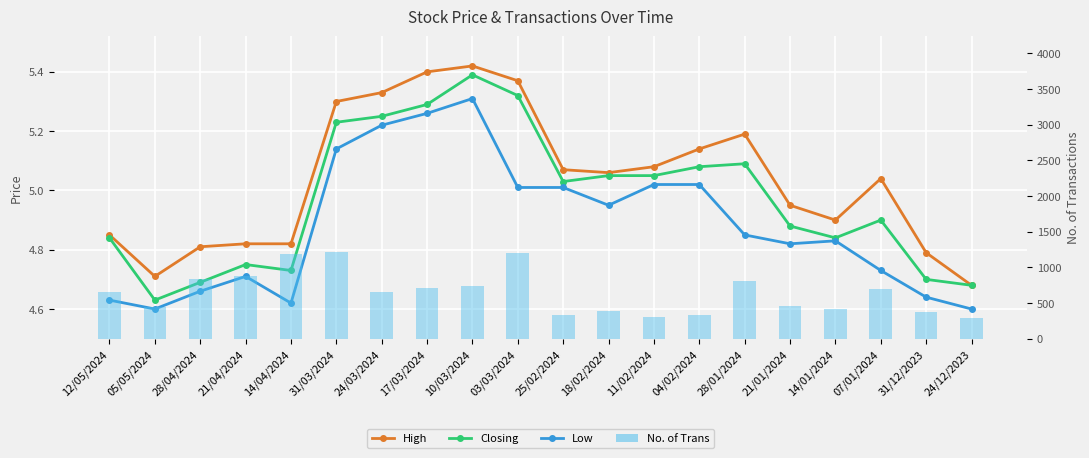

Which series has the largest range (max minus min)?

No. of Trans